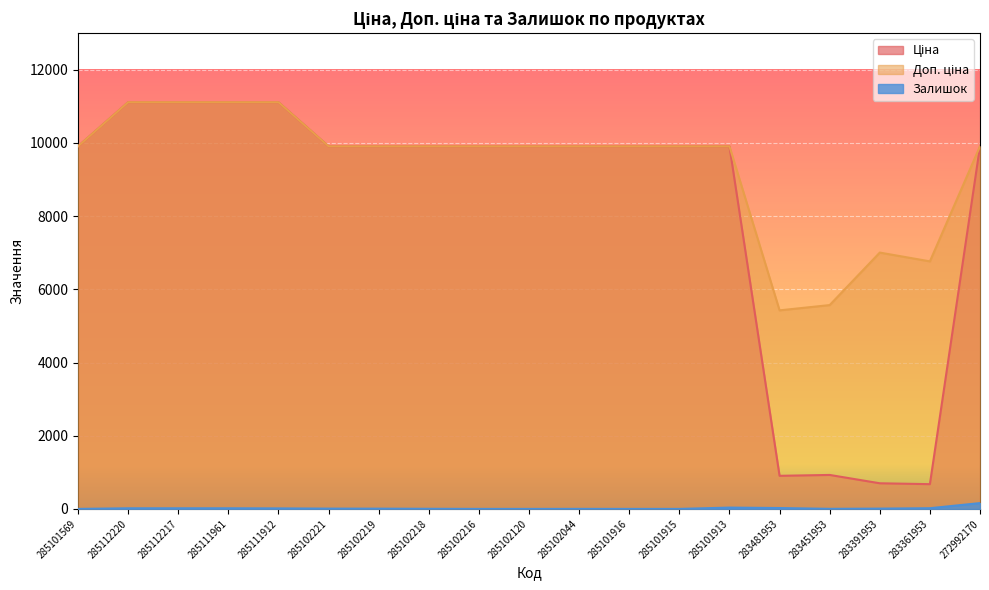

Where is the first local maximum for Залишок?

285102044